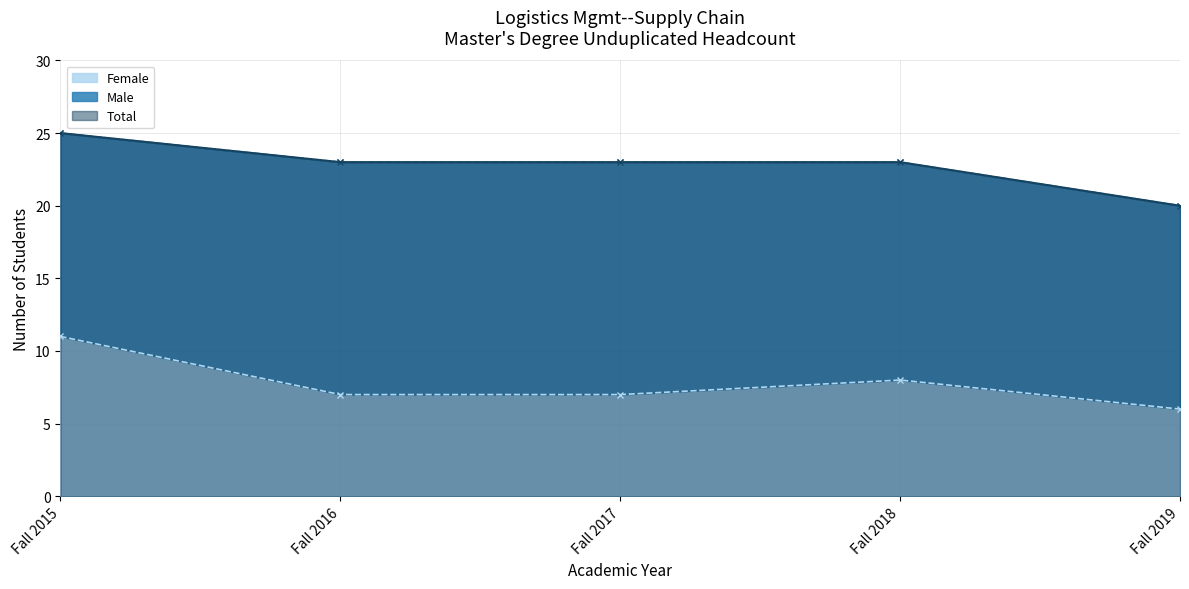

True or false: Total has a value of 23 at Fall 2017.

True